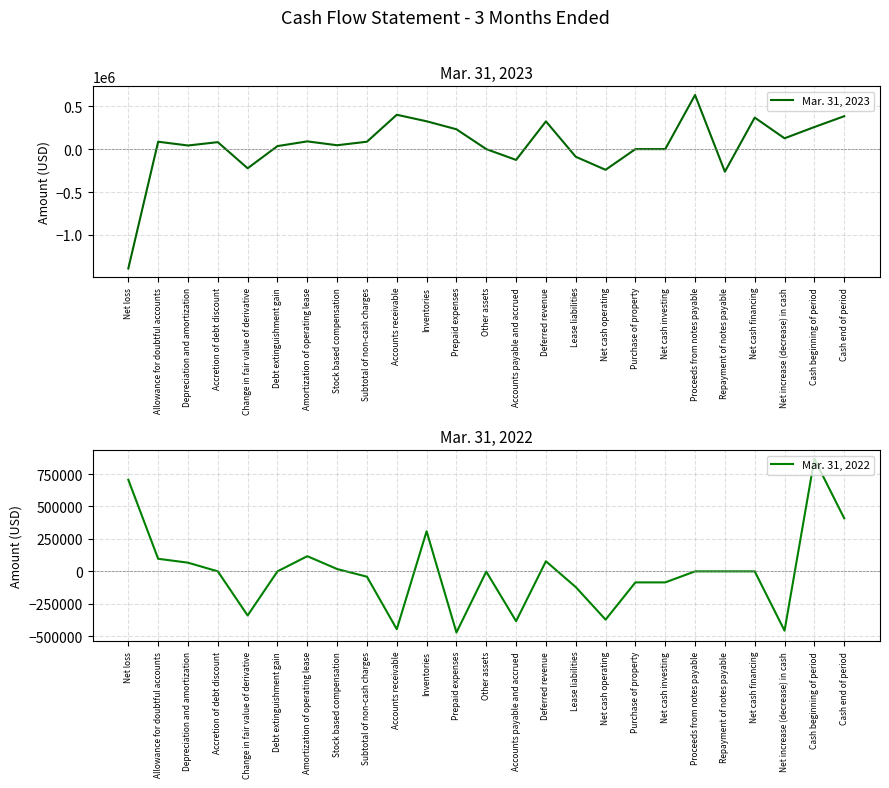

At Depreciation and amortization, list the series in order from largest to smallest.

Mar. 31, 2022, Mar. 31, 2023